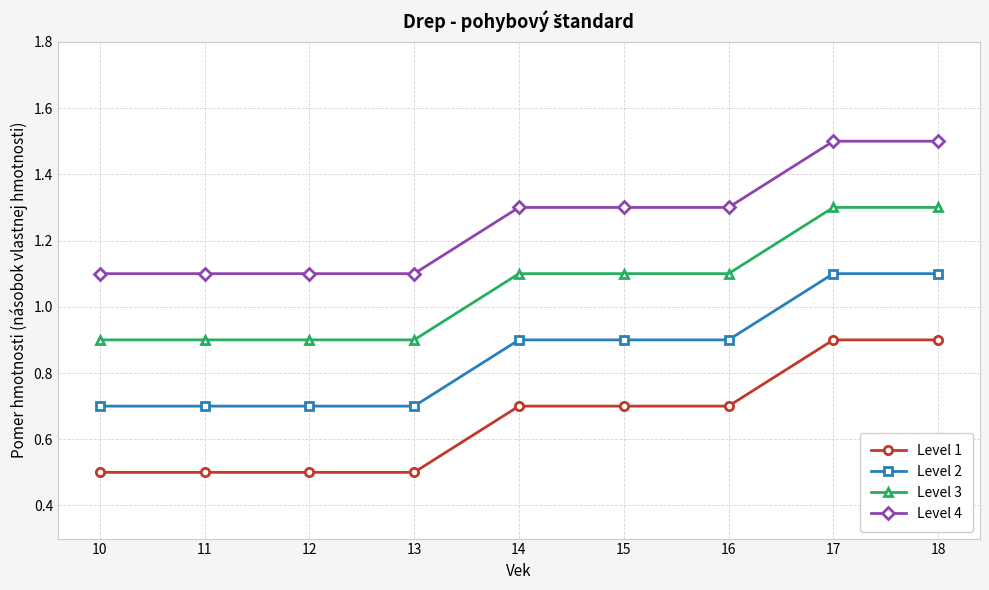

True or false: Level 3 has a value of 1.1 at 15.

True